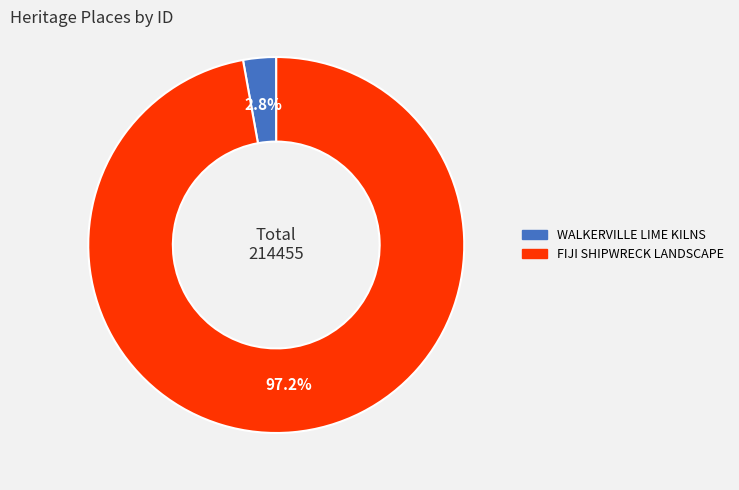

The FIJI SHIPWRECK LANDSCAPE slice represents 97% of the pie. True or false?

True